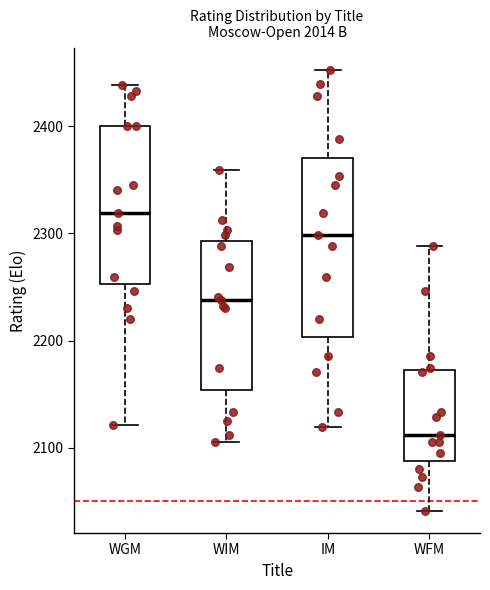

Reading left to right, transcribe this box plot: for each box, give where its median line is, the range the box spans, and where its two whiskers end, as read against the y-axis. The values are not printed on the chart, so give them approximately, as read against the axis.

WGM: median 2320, box 2250 to 2400, whiskers 2120 to 2440
WIM: median 2240, box 2150 to 2290, whiskers 2110 to 2360
IM: median 2300, box 2200 to 2370, whiskers 2120 to 2450
WFM: median 2110, box 2090 to 2170, whiskers 2040 to 2290